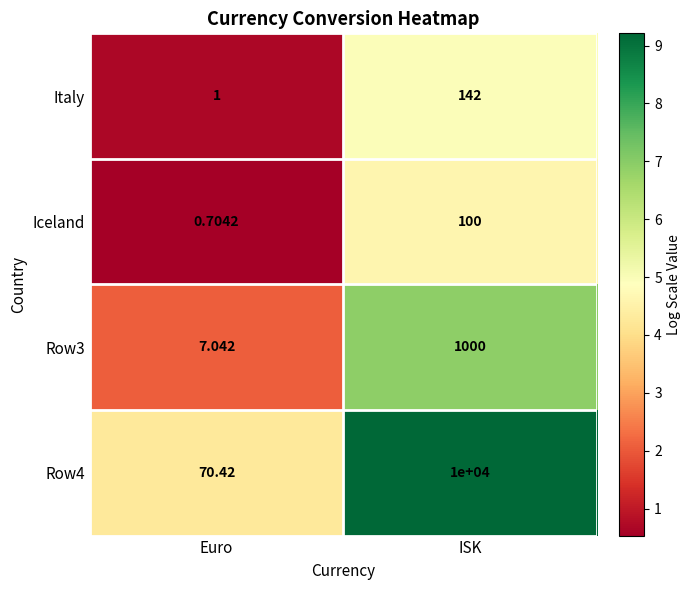

At which category is the sum across all series the highest?

ISK